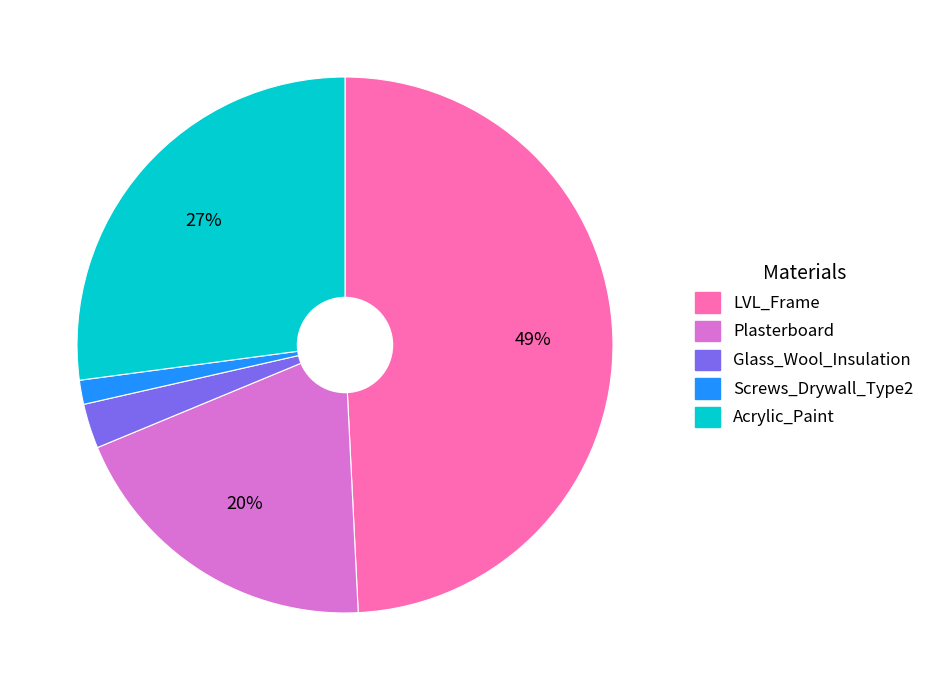

True or false: LVL_Frame accounts for 43% of the total.

False